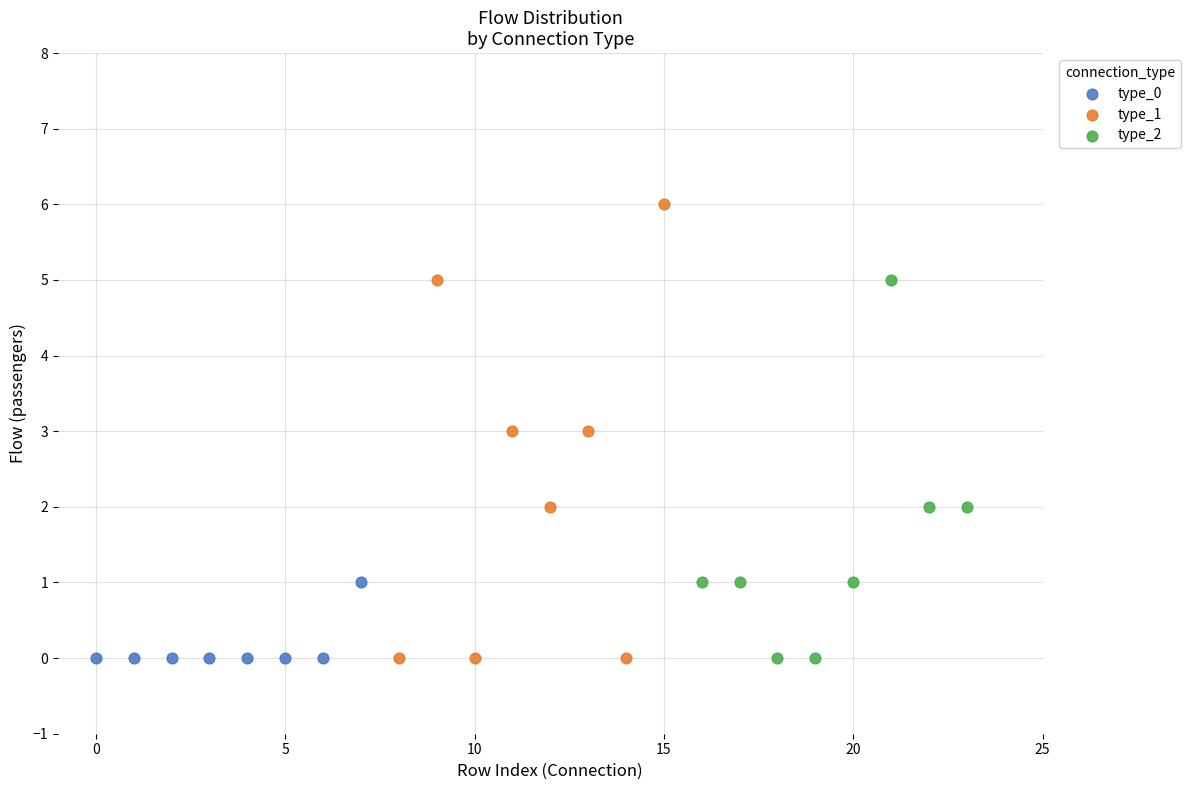

Which series reaches the maximum Y coordinate?

type_1